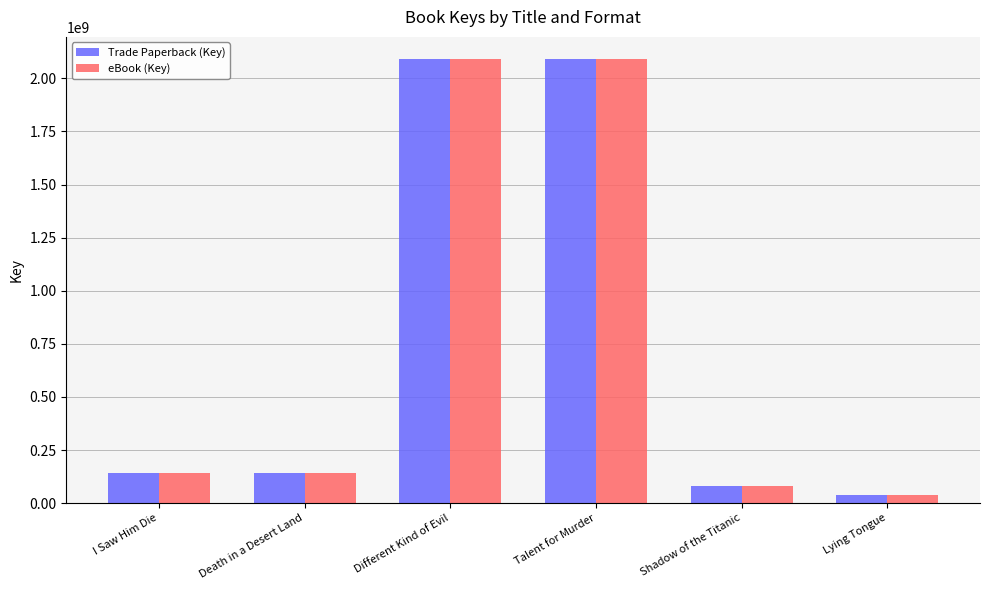

What are all the series names shown in the legend?

Trade Paperback (Key), eBook (Key)